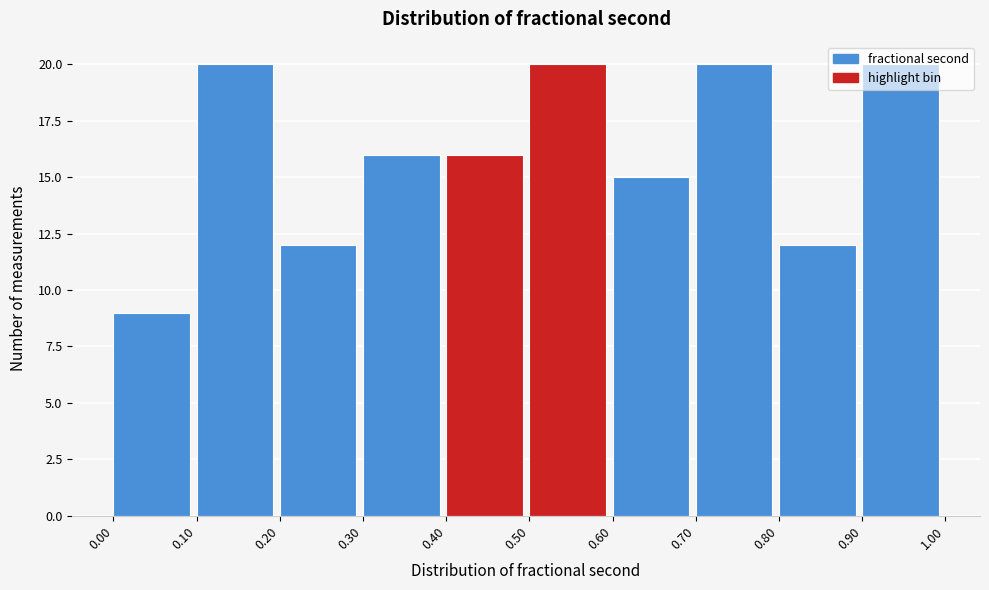

Reading left to right, transcribe this chart: for each bar, give the range it covers on the x-axis and its height. The values are not printed on the chart, so give them approximately, as read against the axis.

0.00 to 0.10: 9
0.10 to 0.20: 20
0.20 to 0.30: 12
0.30 to 0.40: 16
0.40 to 0.50: 16
0.50 to 0.60: 20
0.60 to 0.70: 15
0.70 to 0.80: 20
0.80 to 0.90: 12
0.90 to 1.00: 20